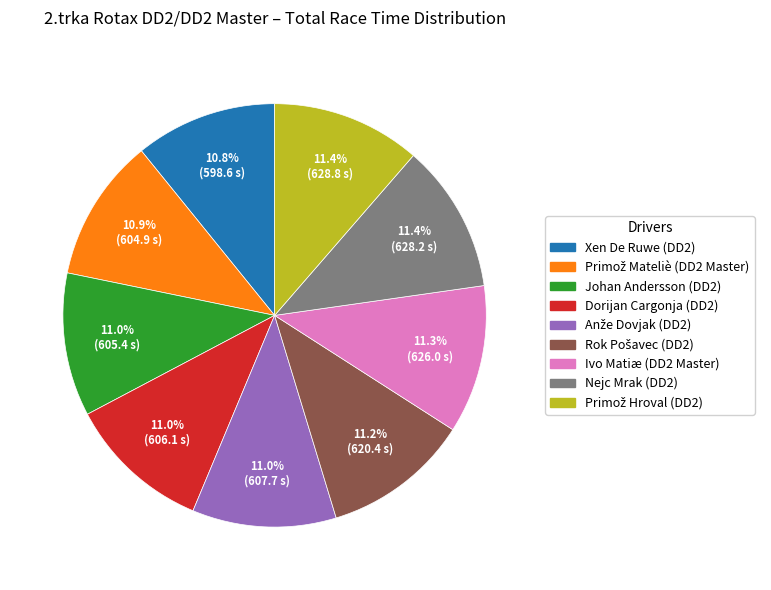

How much of the chart is everything except Dorijan Cargonja (DD2)?

89.0%